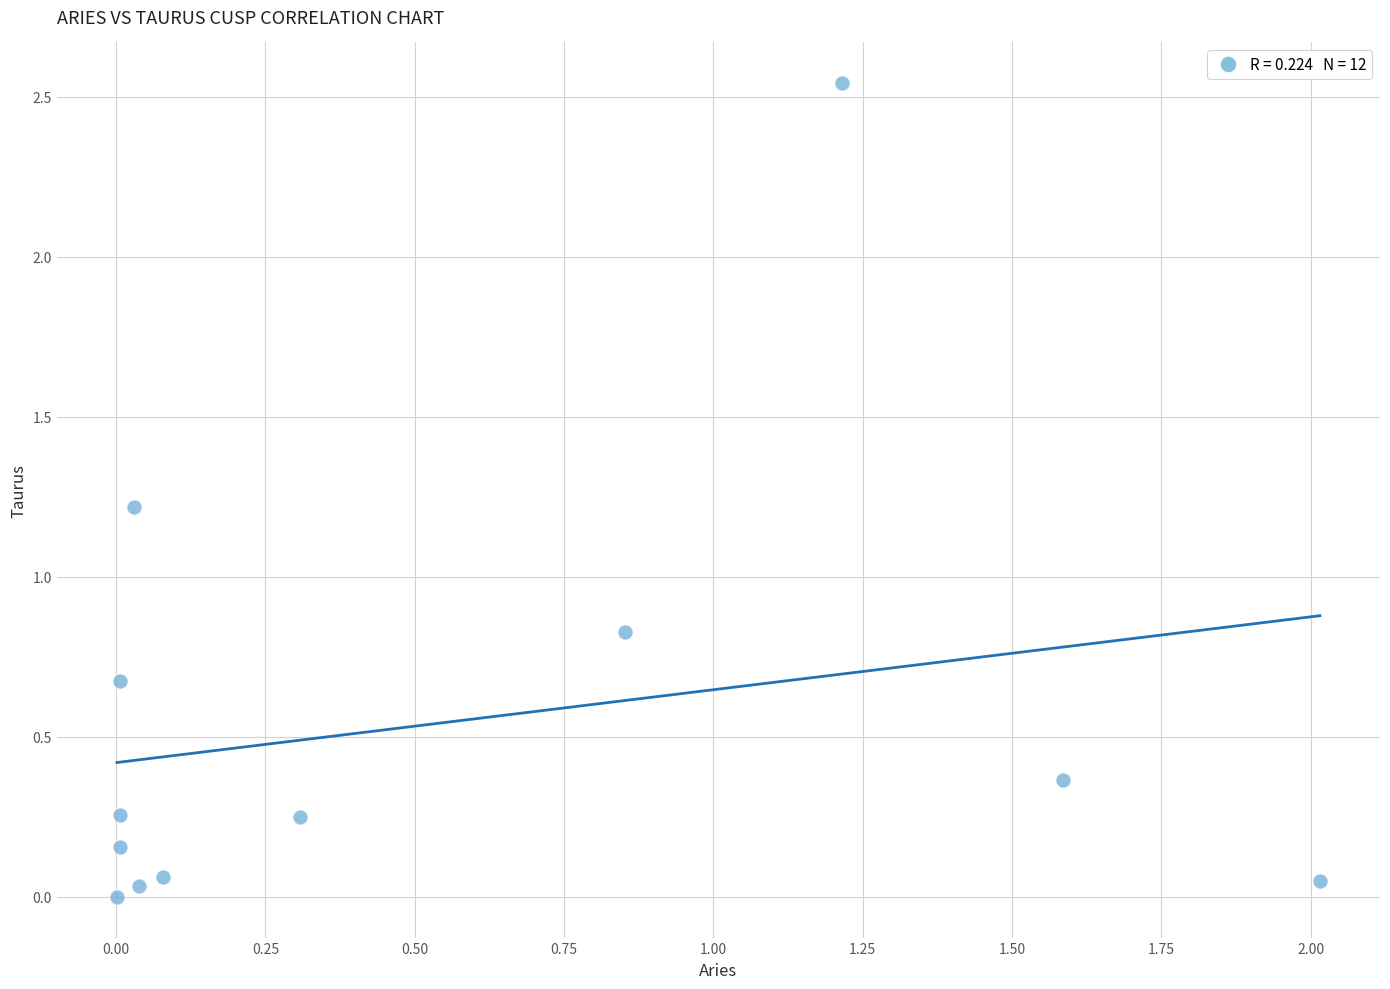

What is the average Y value?

0.5